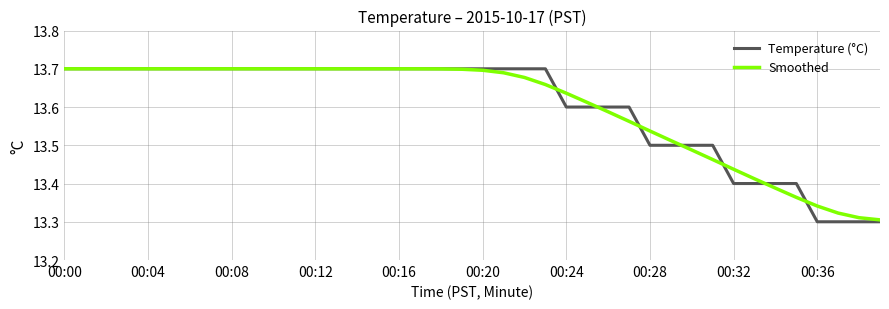

What is the sum of all Smoothed values?

544.0